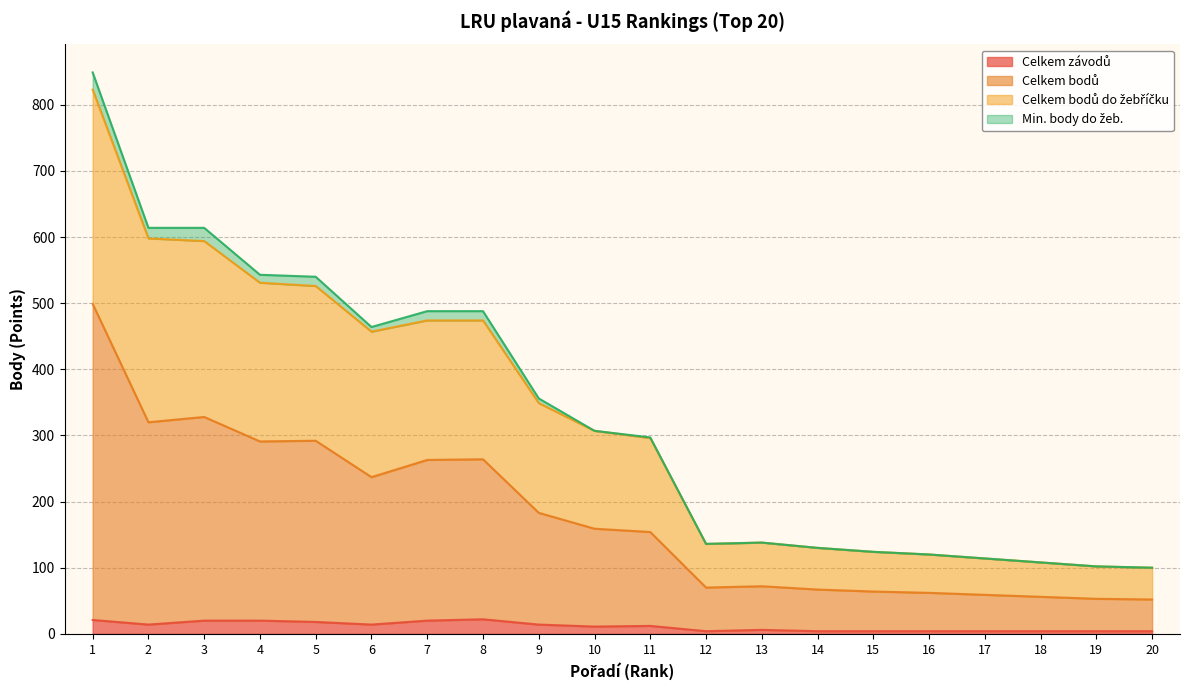

Between 9 and 11, which series saw the biggest shift?

Celkem bodů do žebříčku